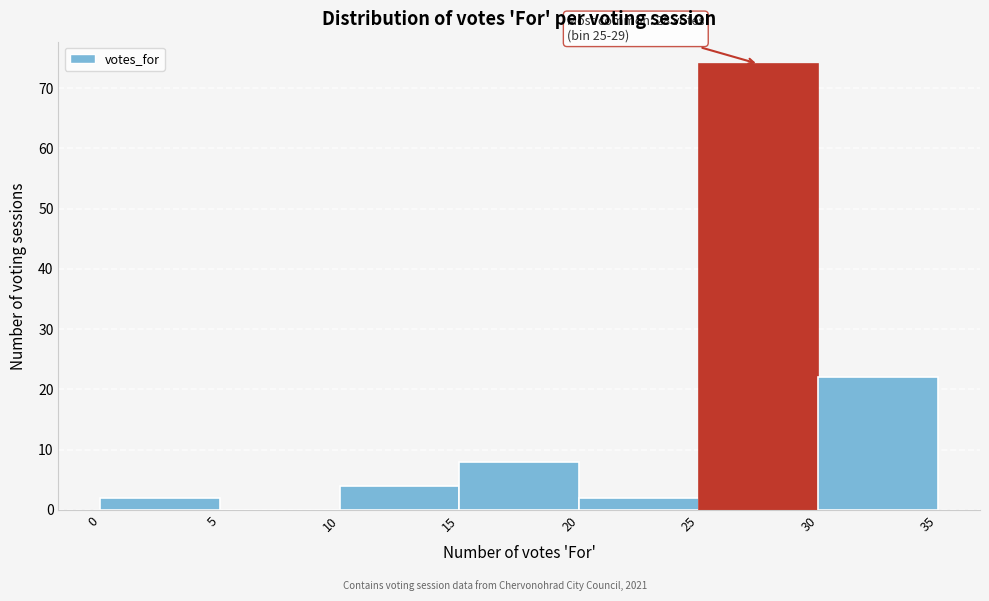

Over which range of the x-axis is the bar tallest?

25 to 30